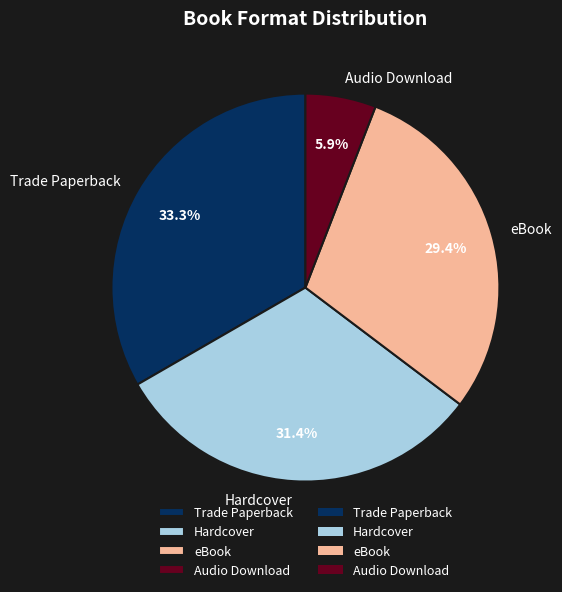

To the nearest percent, what is the combined percentage of eBook and Audio Download?

35%